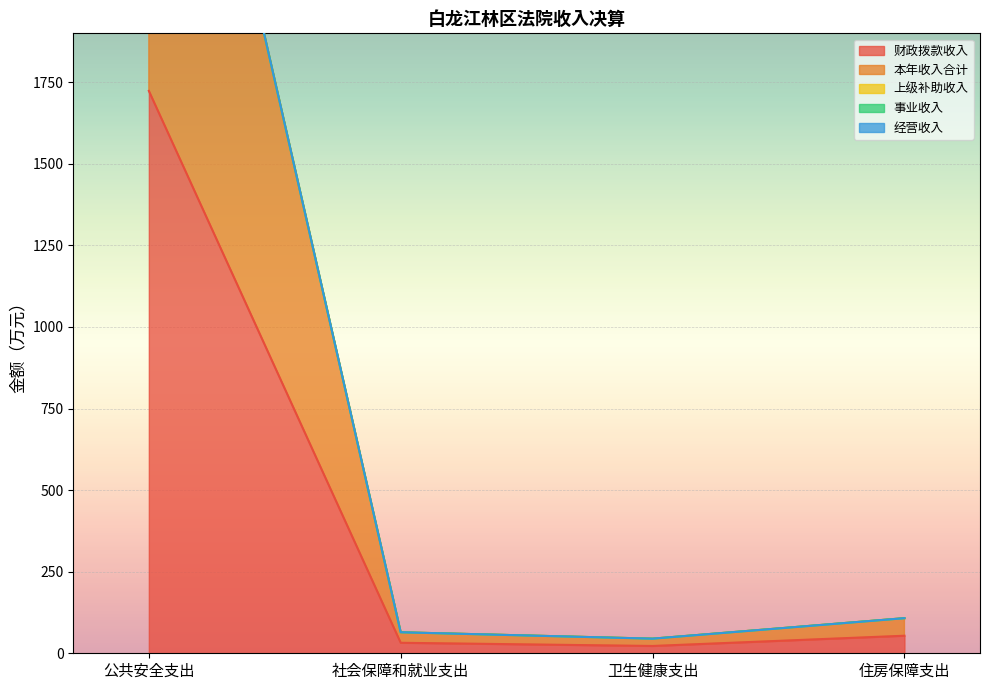

True or false: 经营收入 and 本年收入合计 intersect in this chart.

False